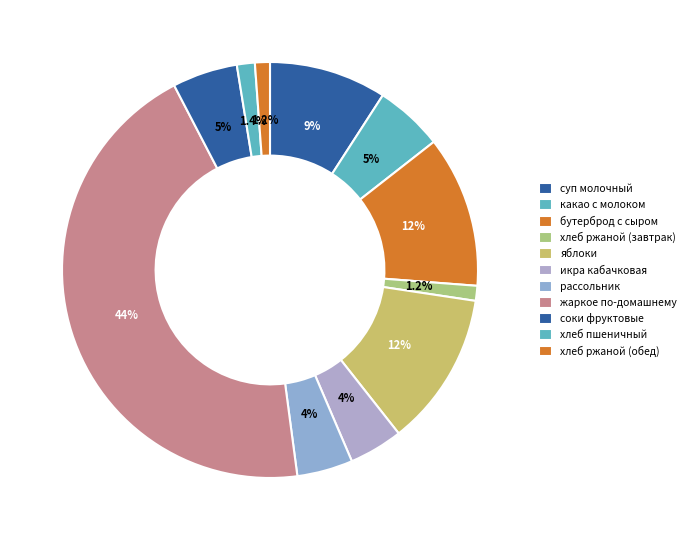

Is there a majority slice in this chart?

No